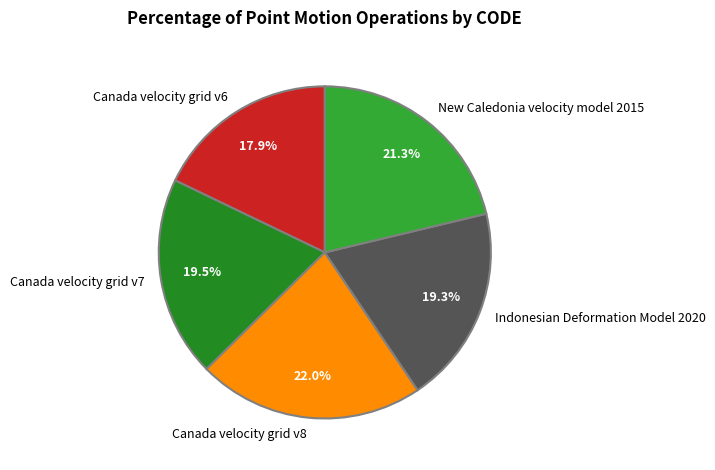

Which slice is the smallest?

Canada velocity grid v6